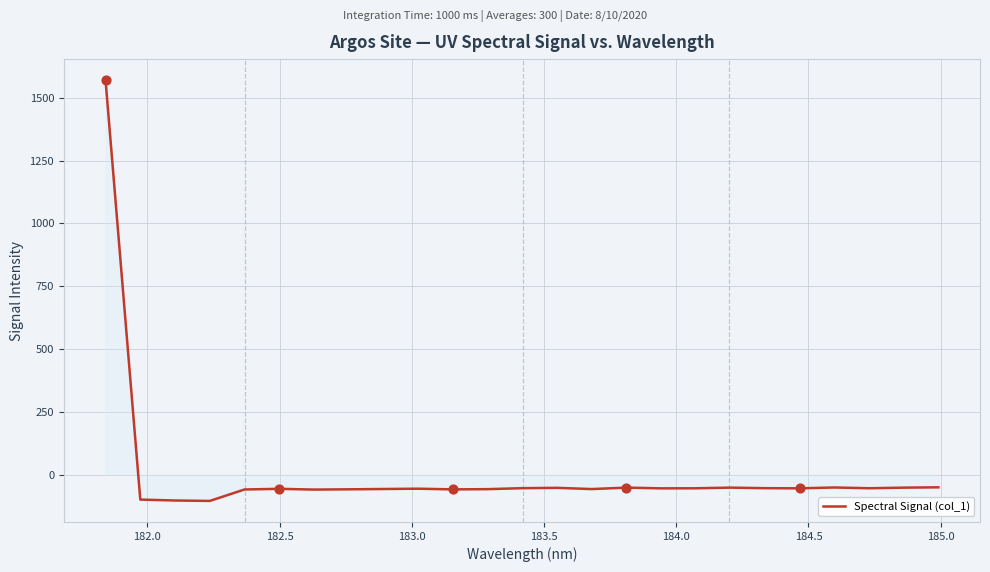

What is the difference between the maximum and minimum values?

1675.5